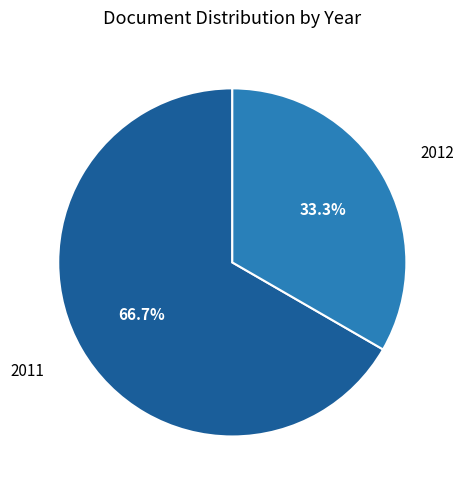

Does 2011 represent more than half of the total?

Yes